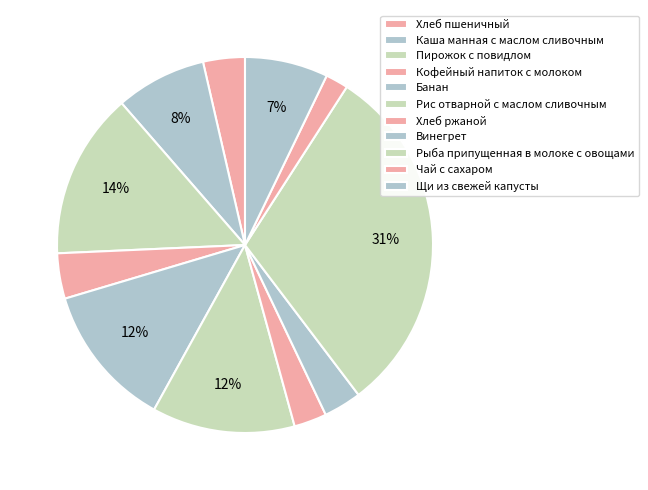

What is the ratio of the value at Рыба припущенная в молоке с овощами to the value at Кофейный напиток с молоком?

7.8